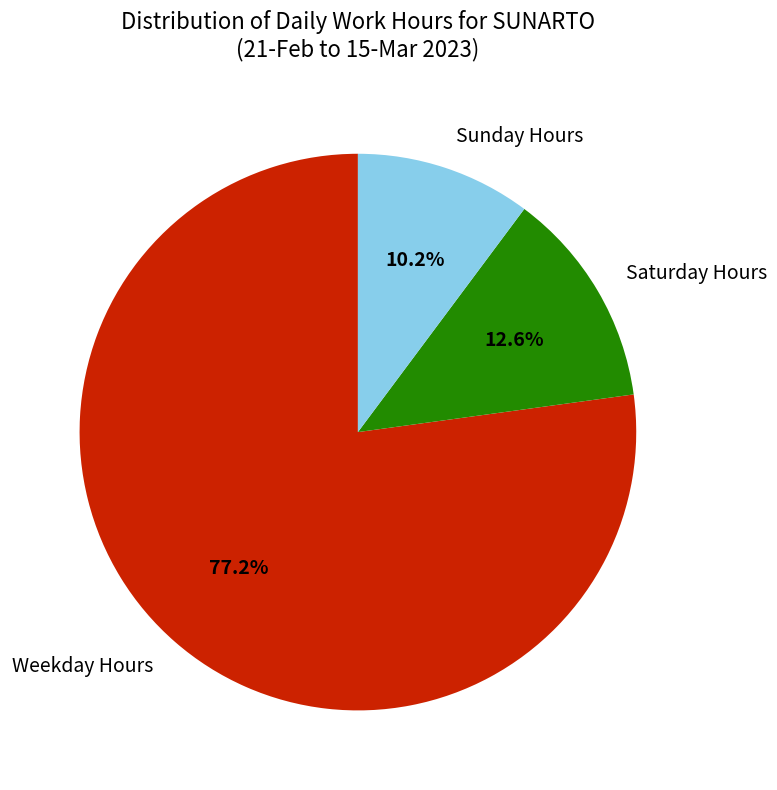

Does any single category account for the majority?

Yes